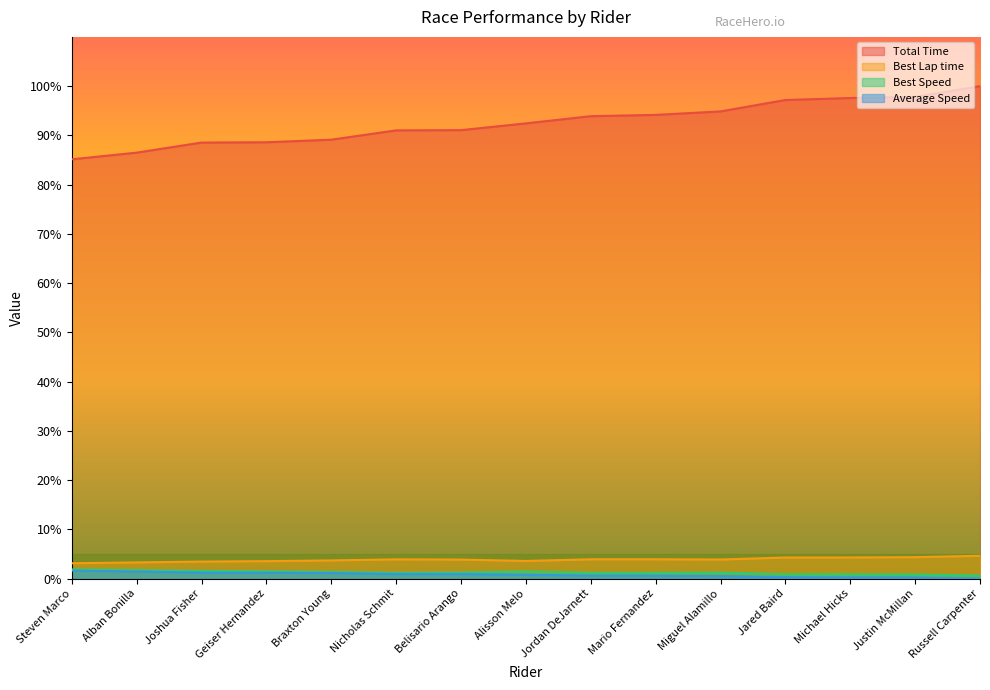

What is the difference between the Average Speed values at Justin McMillan and Miguel Alamillo?

0.3